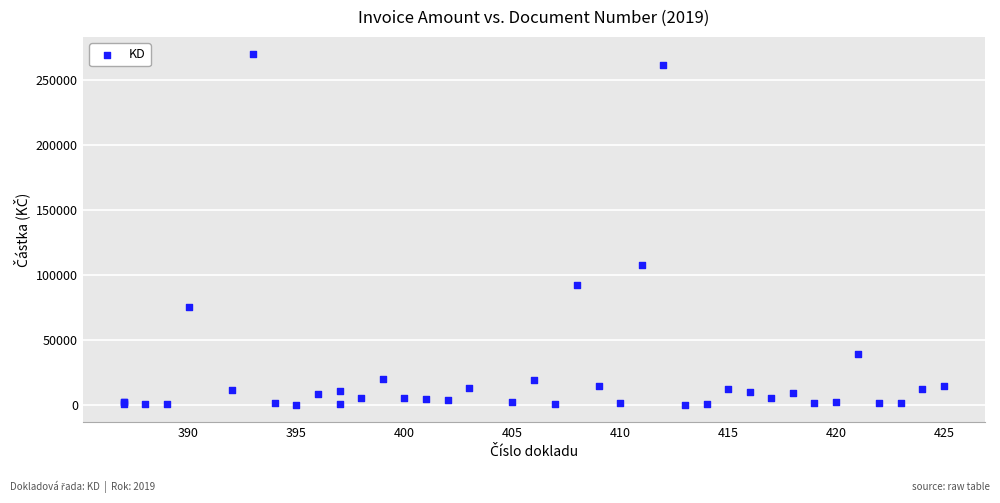

What Y value in the scatter plot is closest to 135040?

107527.1